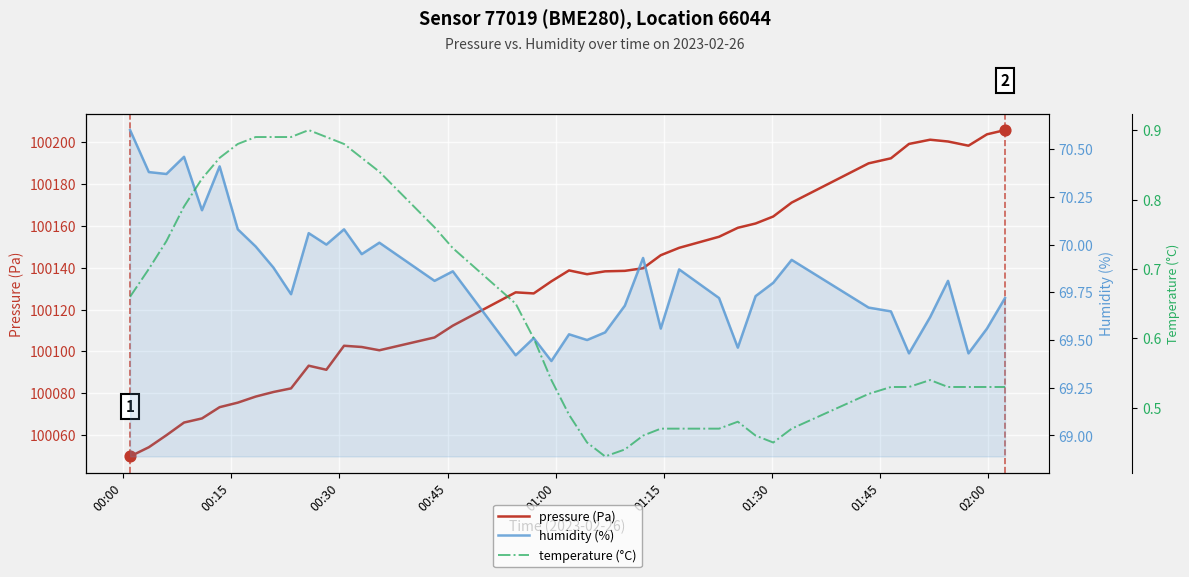

Which series contains the highest Y value?

pressure (Pa)